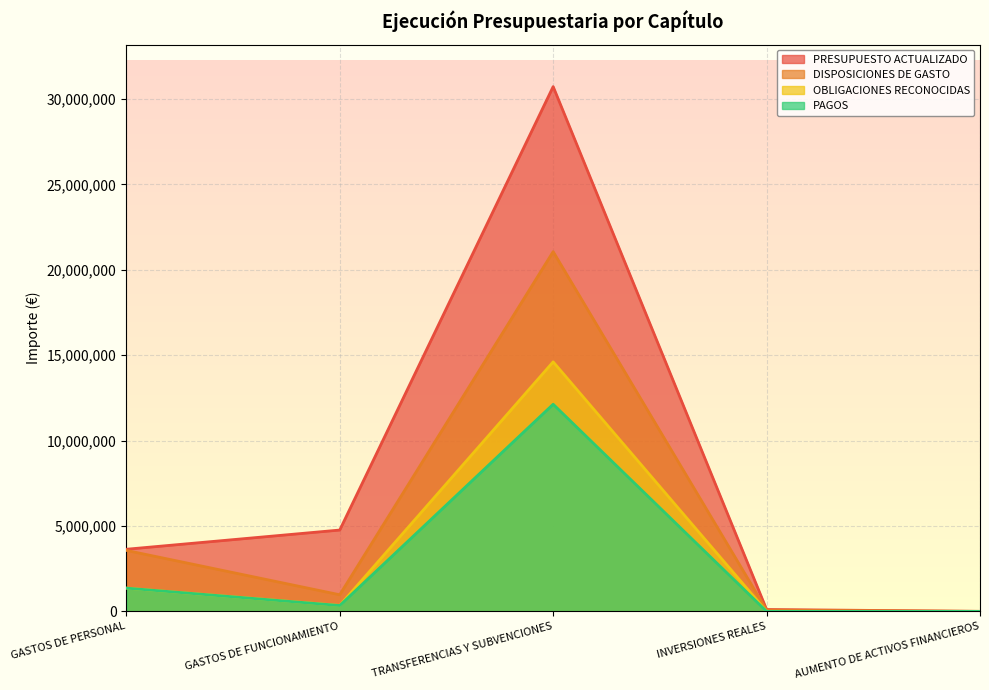

The value of OBLIGACIONES RECONOCIDAS at TRANSFERENCIAS Y SUBVENCIONES is 19045415. True or false?

False